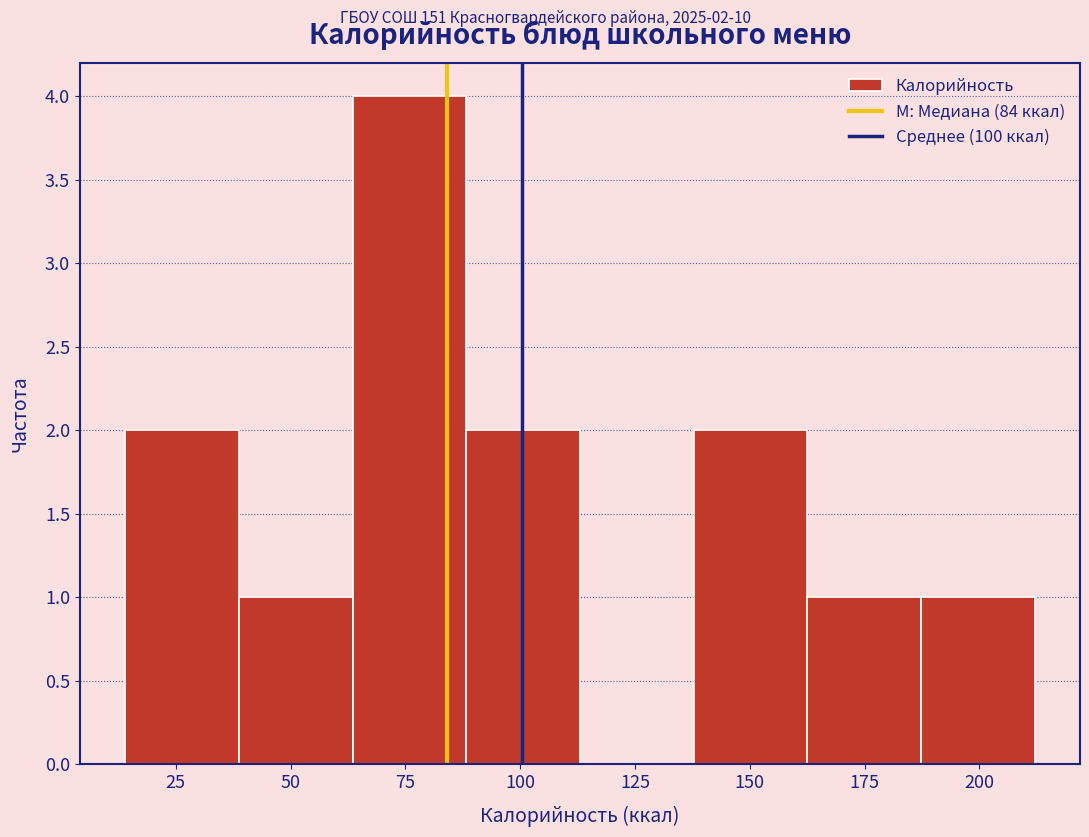

Which range on the x-axis has the tallest bar?

65 to 90